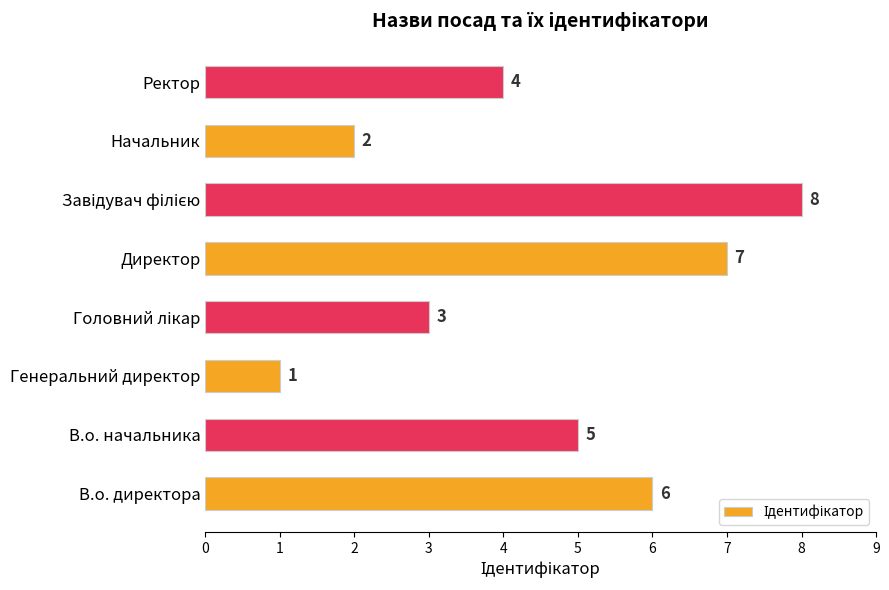

How many categories are shown in the chart?

8